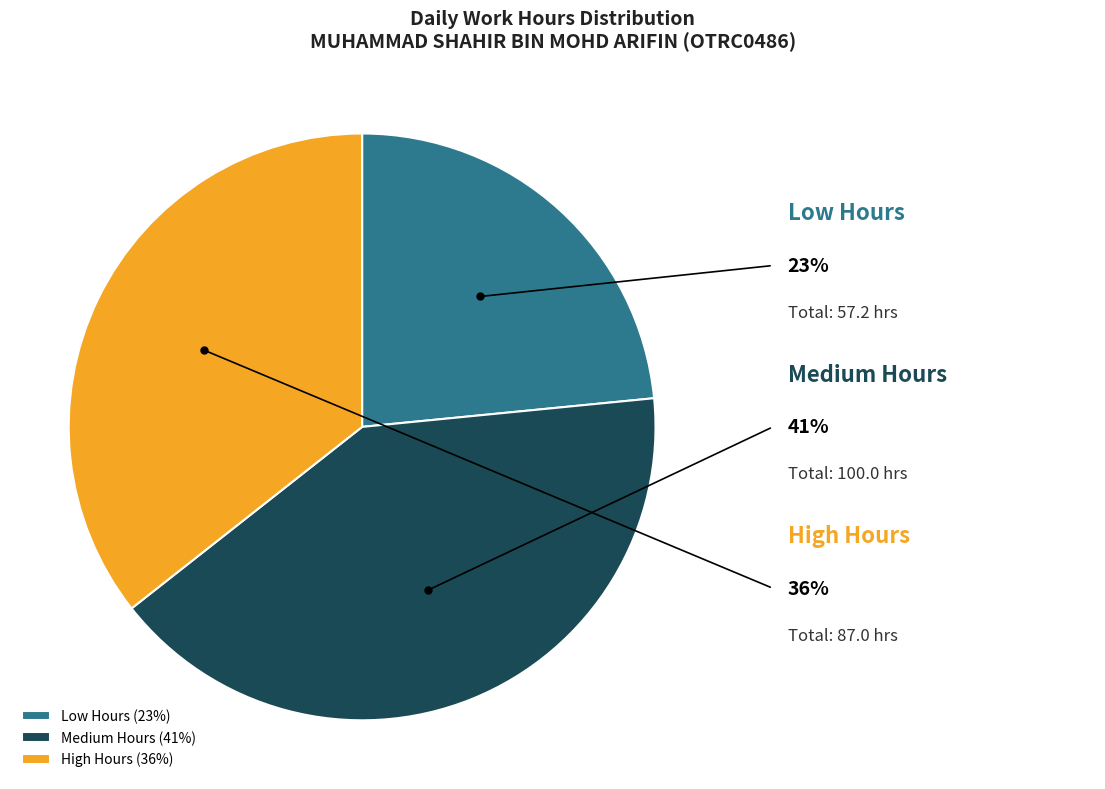

Is there a majority slice in this chart?

No